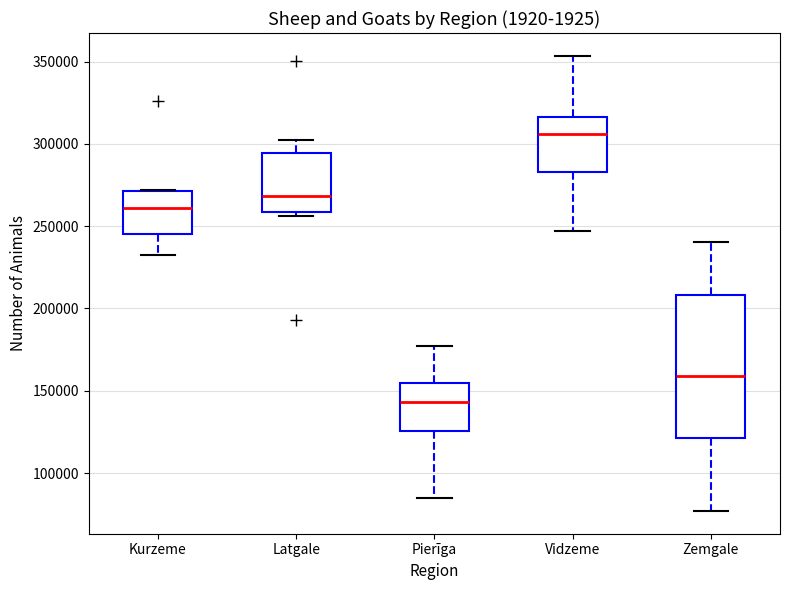

Which box has the lowest median line?

Pierīga